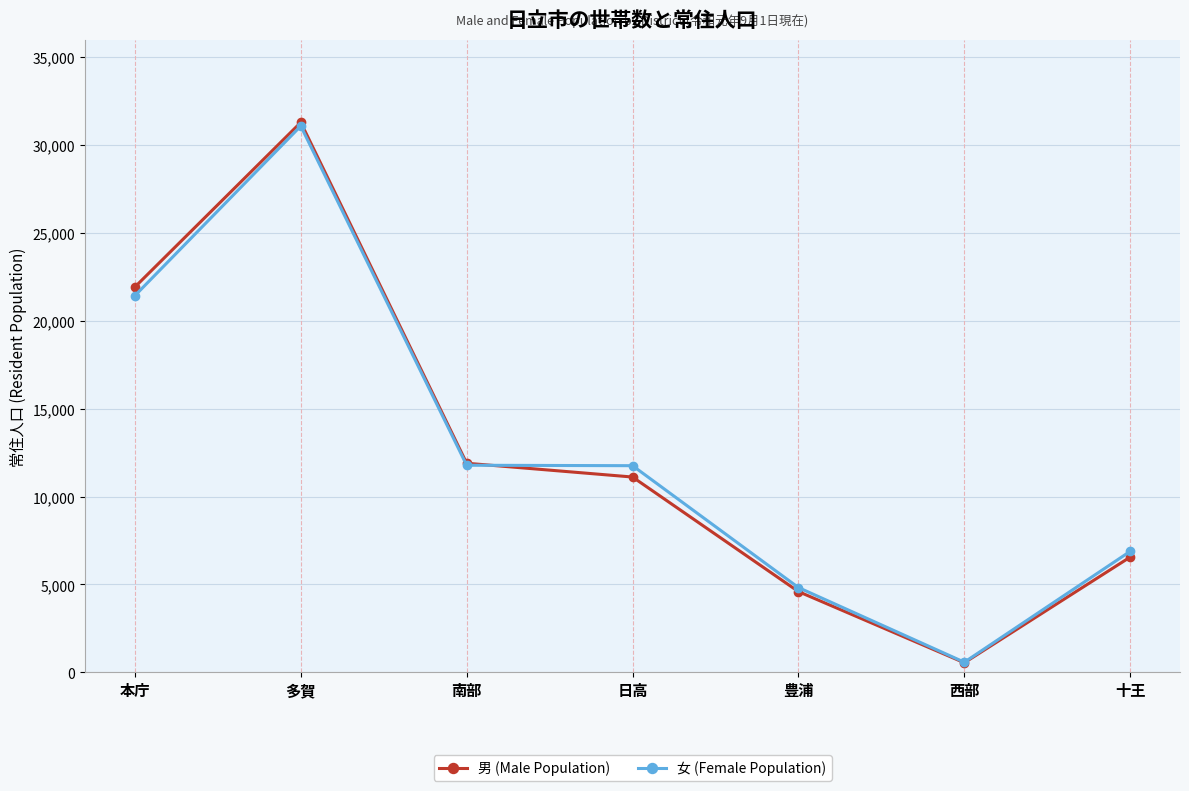

Rank the series at 本庁 from highest to lowest value.

男 (Male Population), 女 (Female Population)